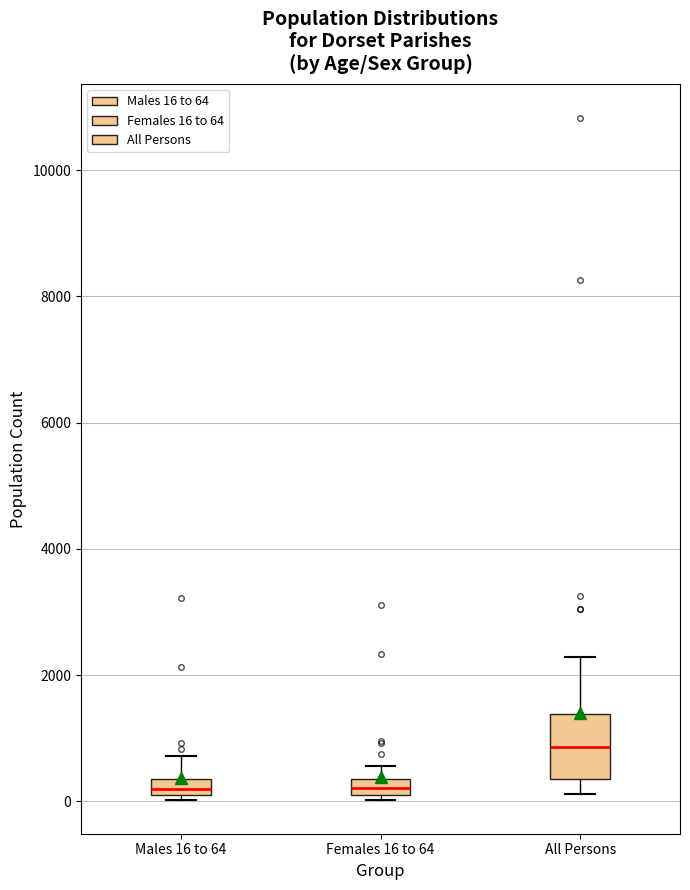

Which box is the tallest, from its lower edge to its upper edge?

All Persons